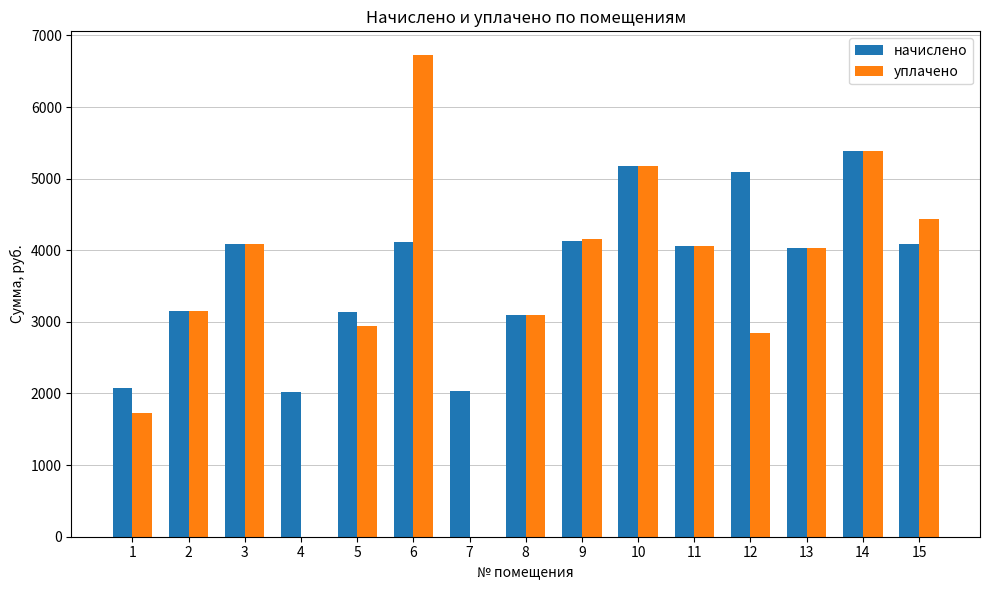

Between 6 and 12, which series saw the biggest shift?

уплачено